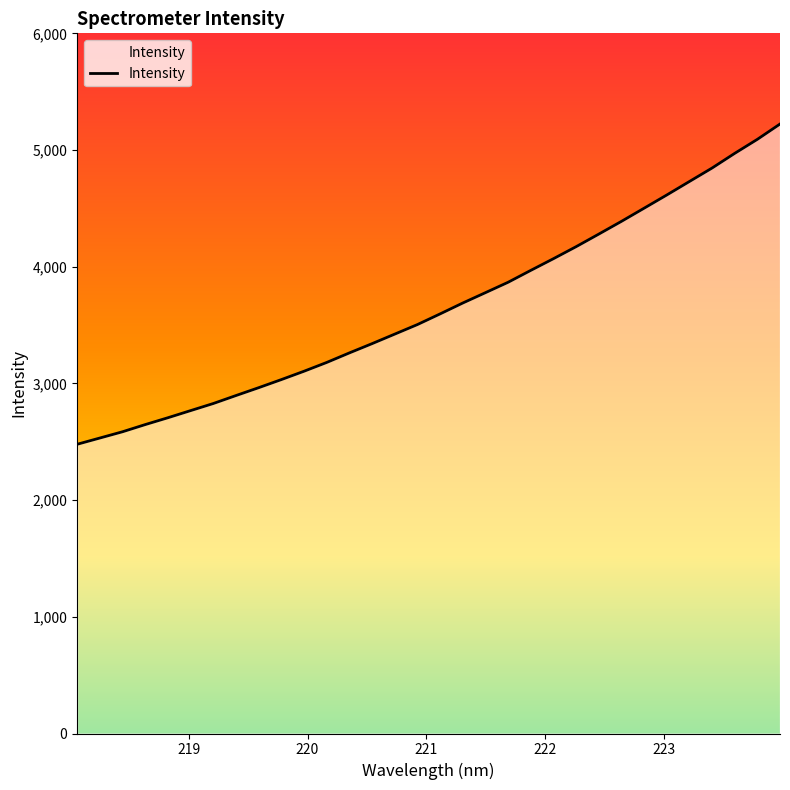

Does the chart display data point markers on the line(s)?

No